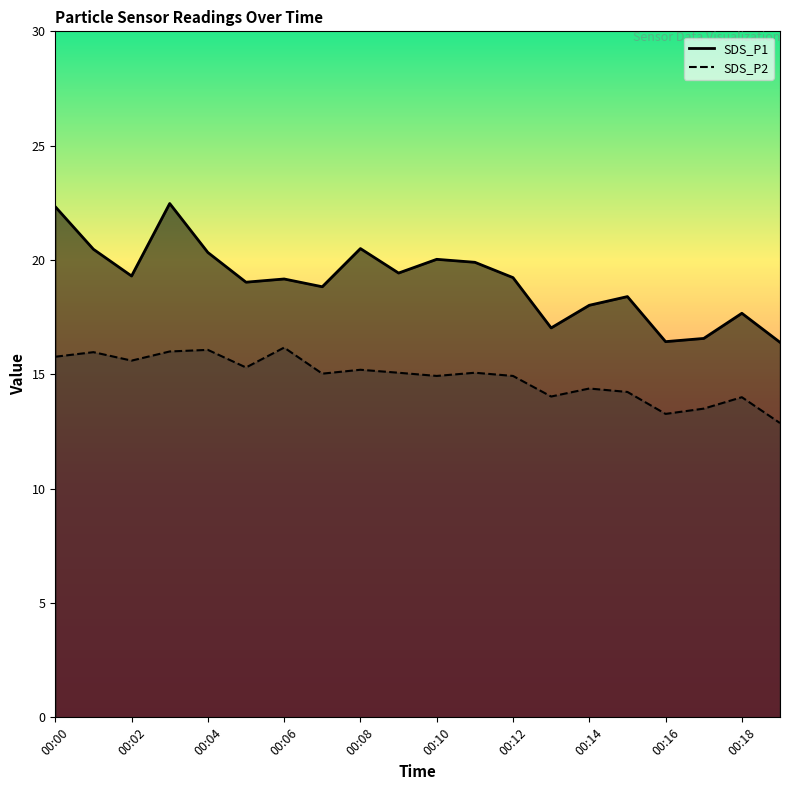

How many series are shown in this chart?

2